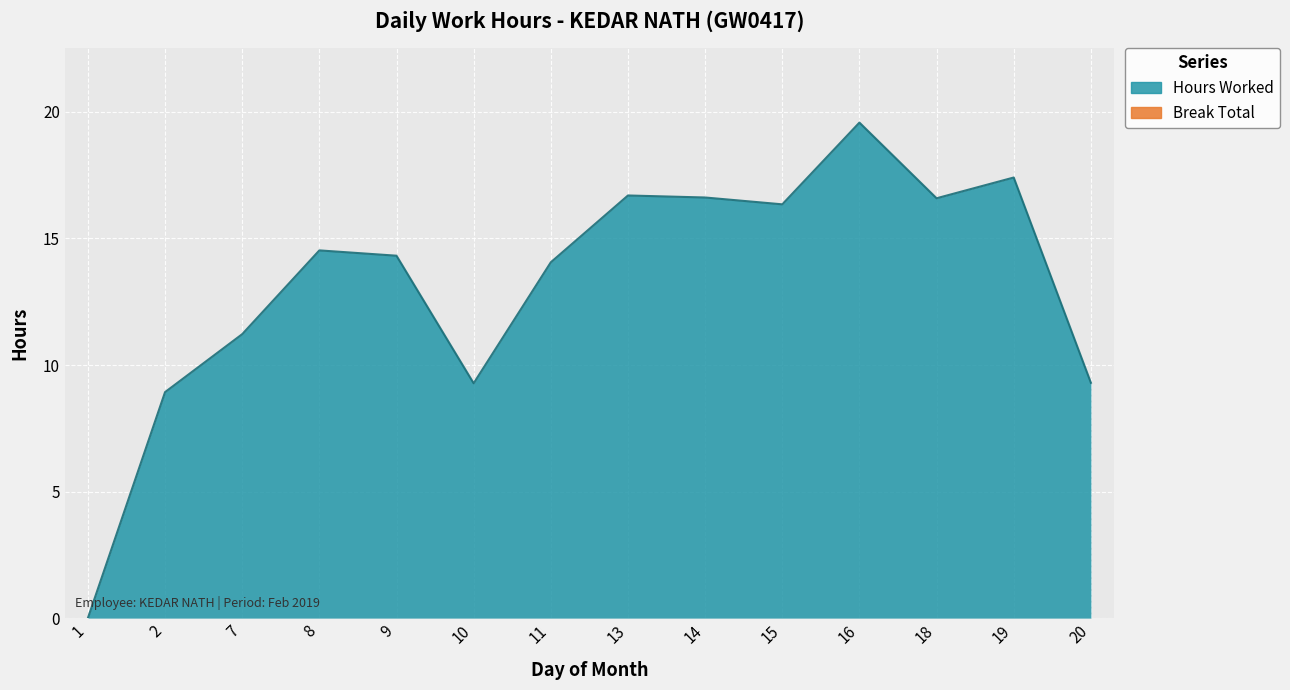

What is the average value?

13.2